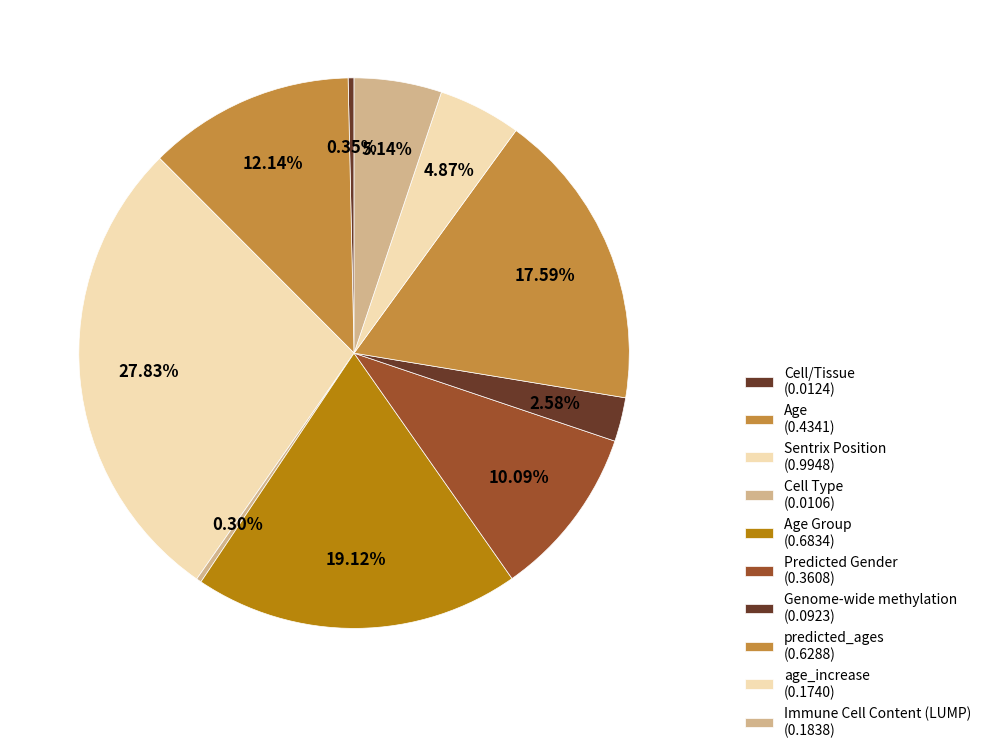

What is the largest slice in the pie chart?

Sentrix Position